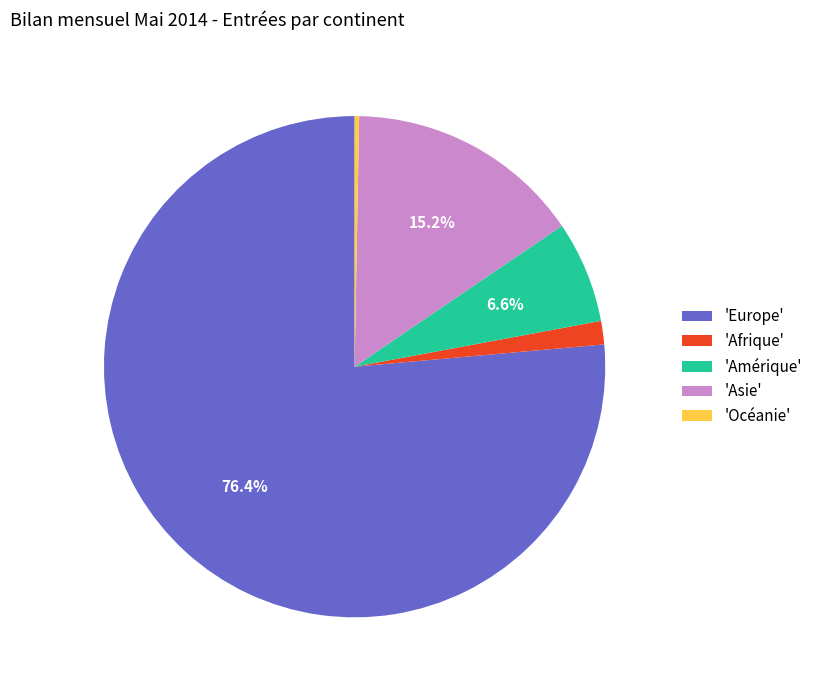

Which category accounts for the majority?

'Europe'